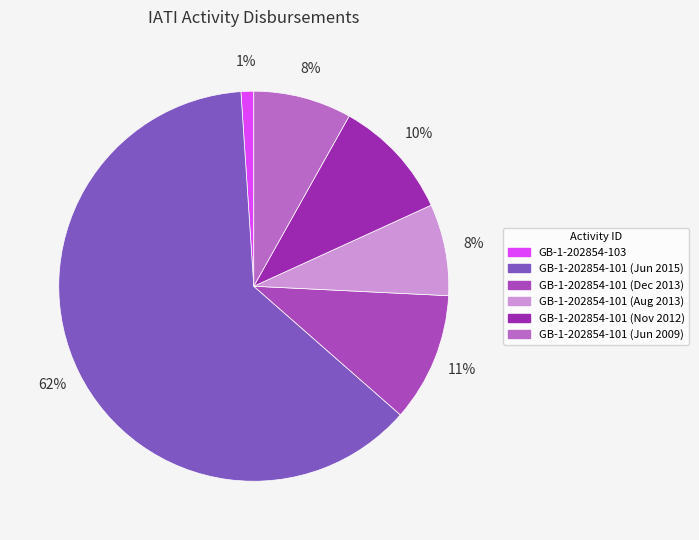

Which category has the biggest portion of the pie?

GB-1-202854-101 (Jun 2015)